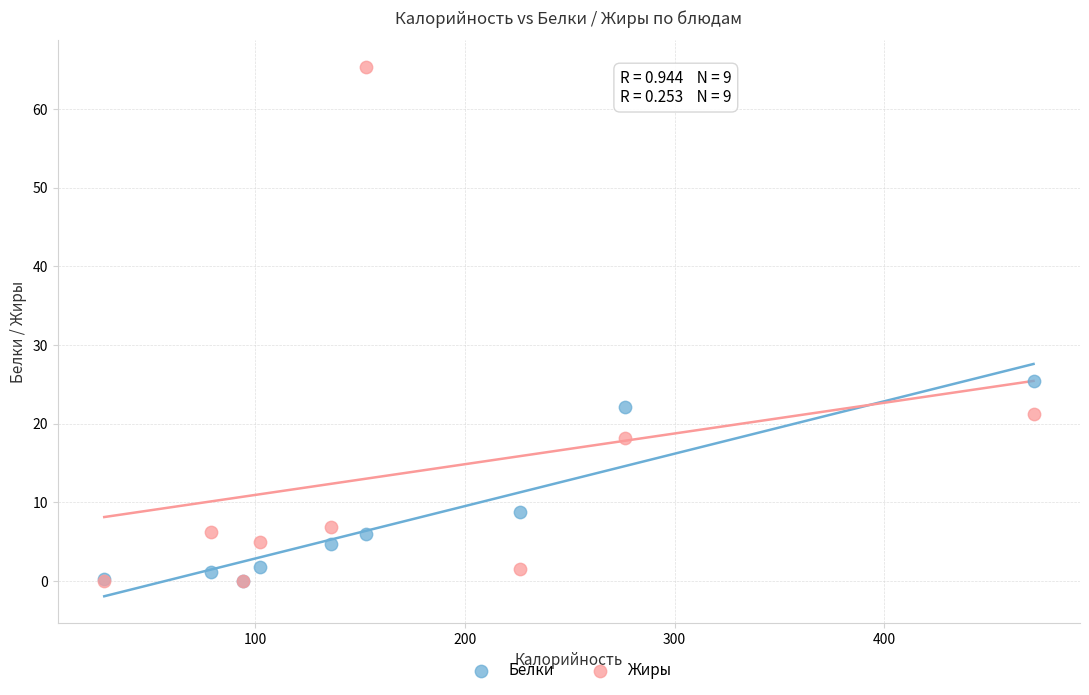

In the Белки series, what Y value is closest to 12?

8.8